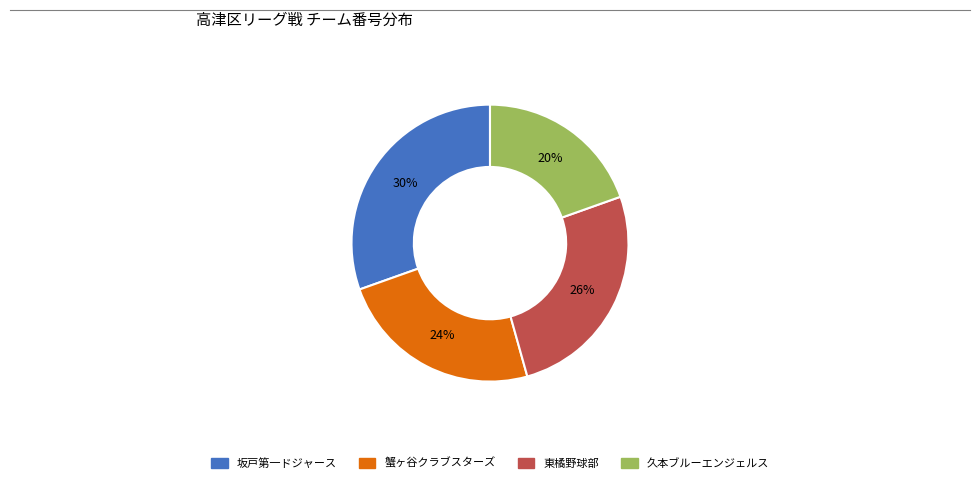

To the nearest percent, what percentage of the pie is 蟹ヶ谷クラブスターズ?

24%